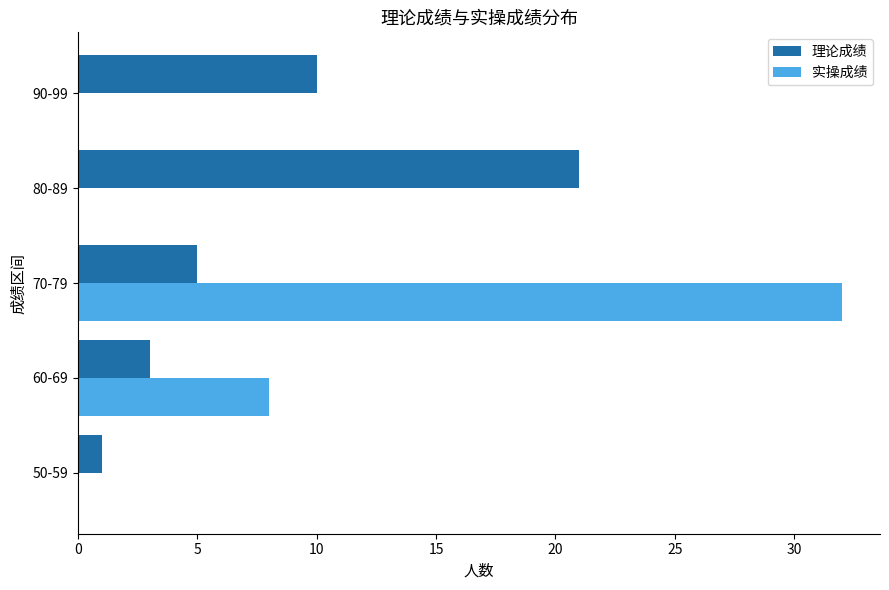

Between 50-59 and 60-69, which series saw the biggest shift?

实操成绩